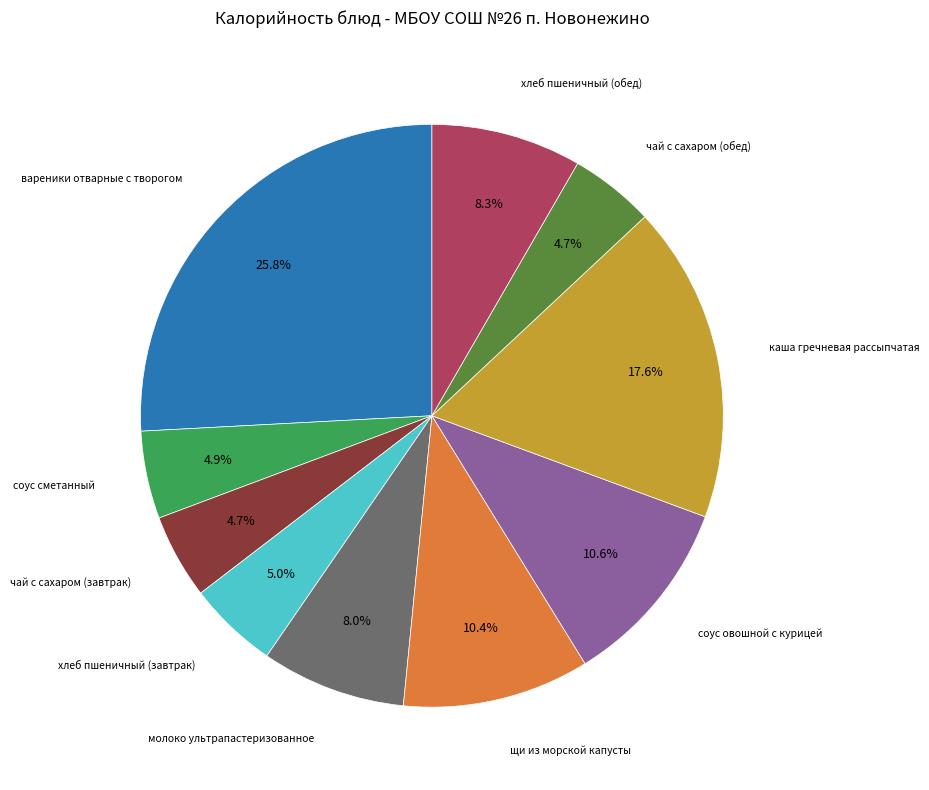

Is there any slice that represents more than half of the pie?

No